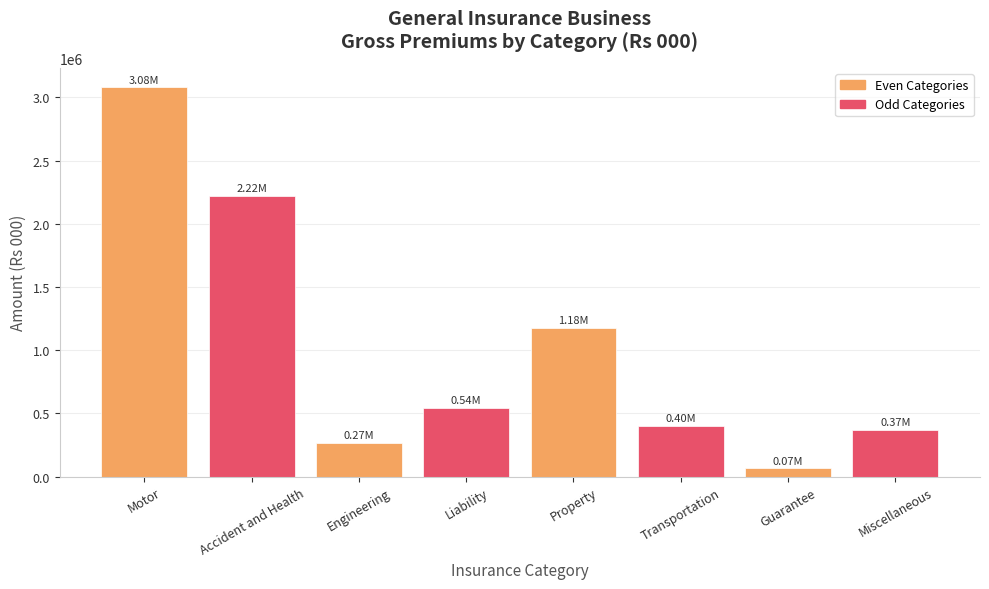

Rank the categories by value from highest to lowest.

Motor, Accident and Health, Property, Liability, Transportation, Miscellaneous, Engineering, Guarantee